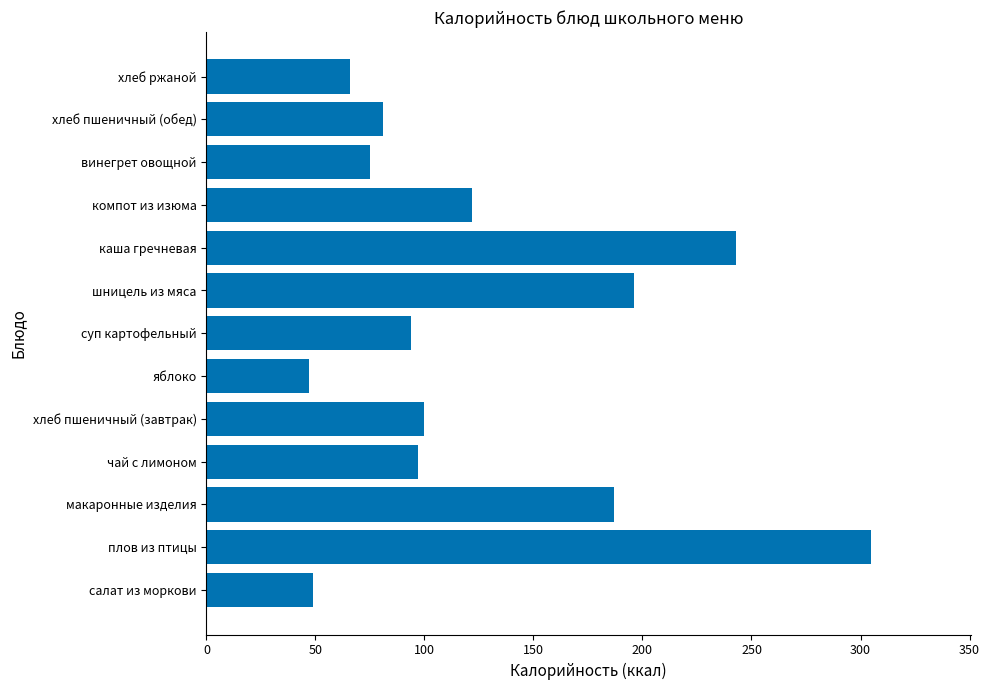

How many distinct data groups are displayed?

1